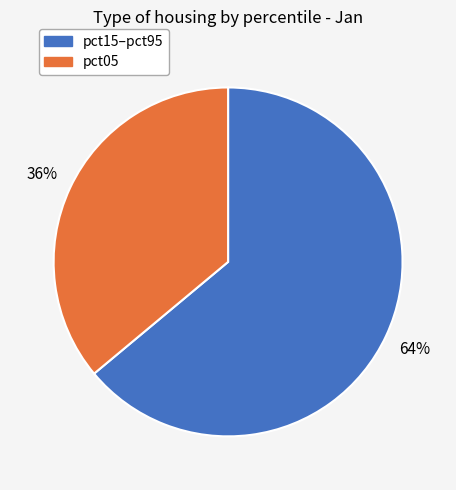

The pct05 slice represents 36% of the pie. True or false?

True